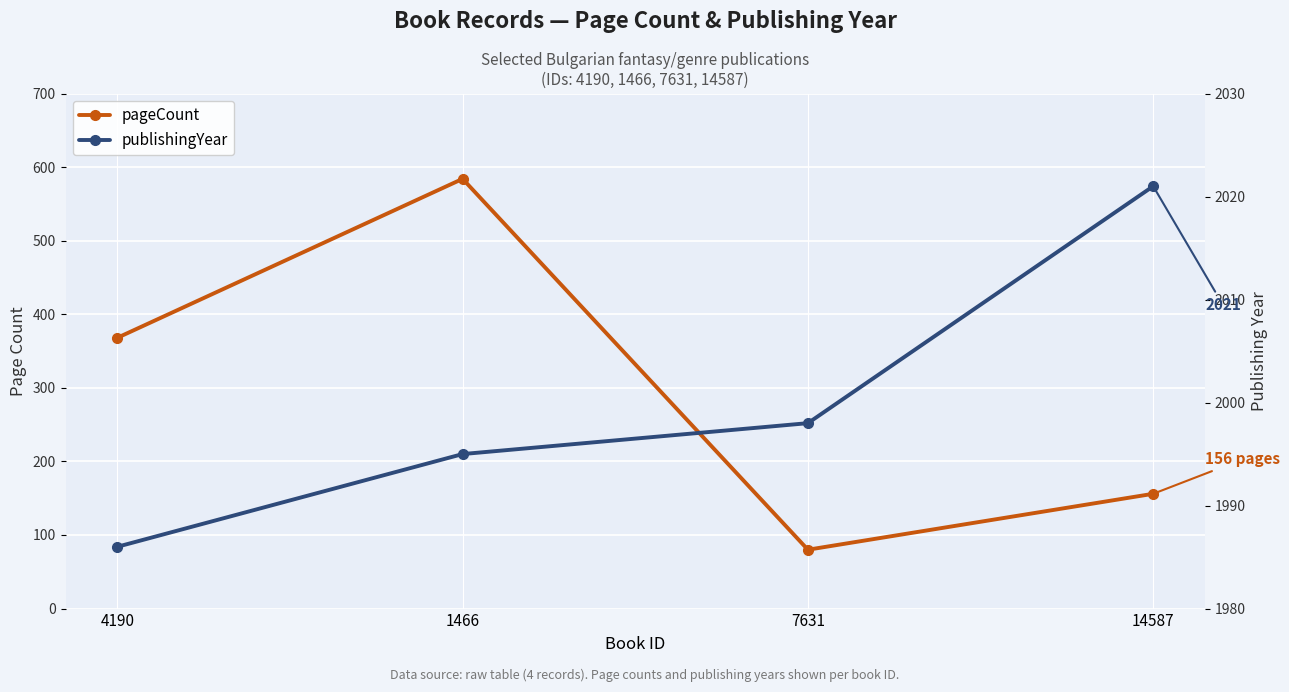

Which series changed the most between 4190 and 14587?

pageCount